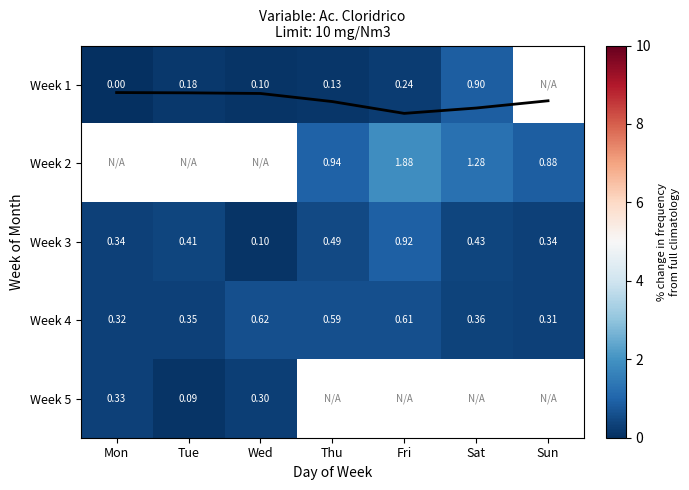

Is the value of Week 2 at Mon greater than the value of Week 3 at Thu?

No